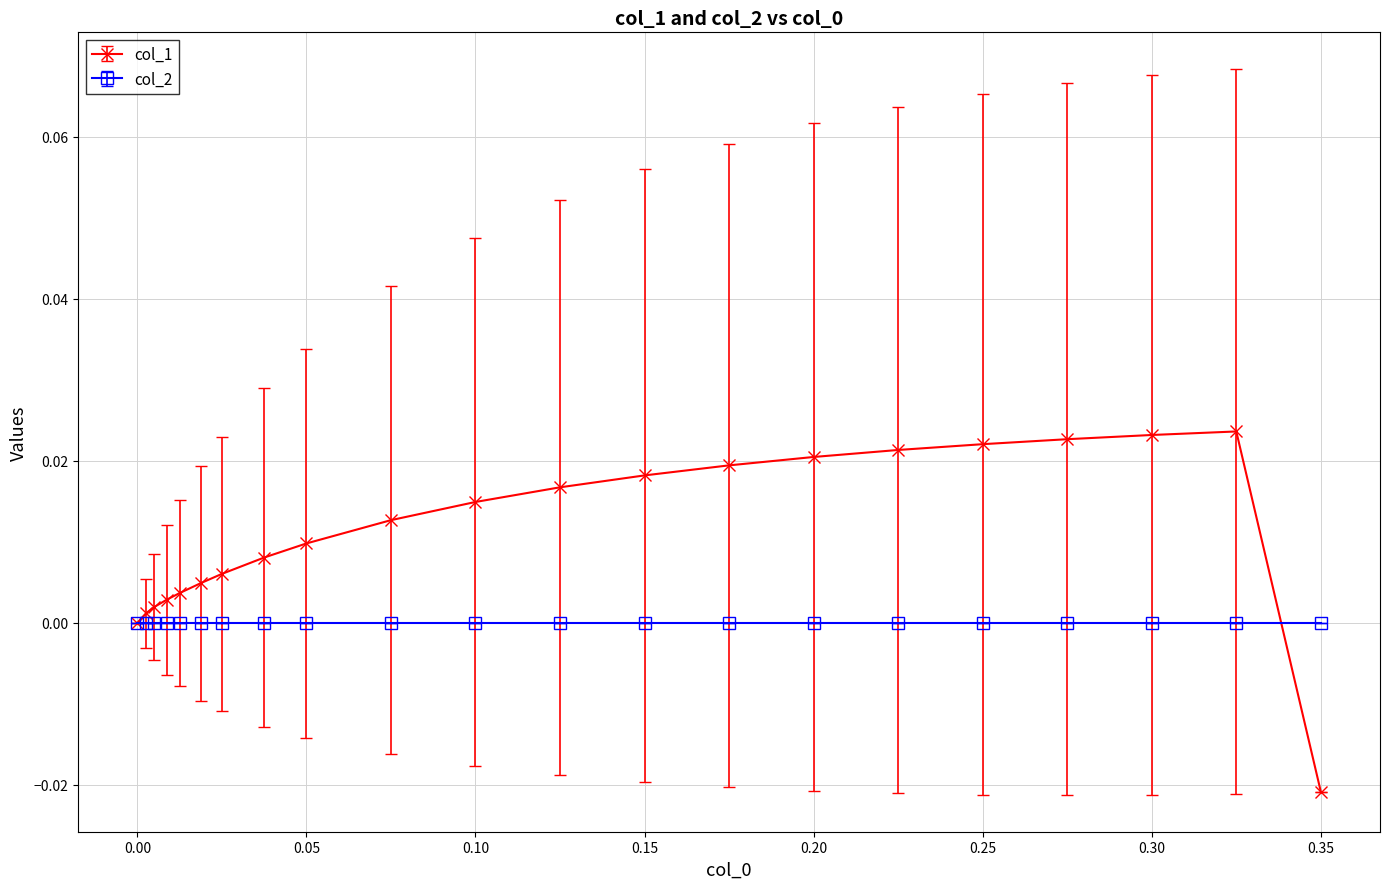

Which series has the largest total across all categories?

col_1